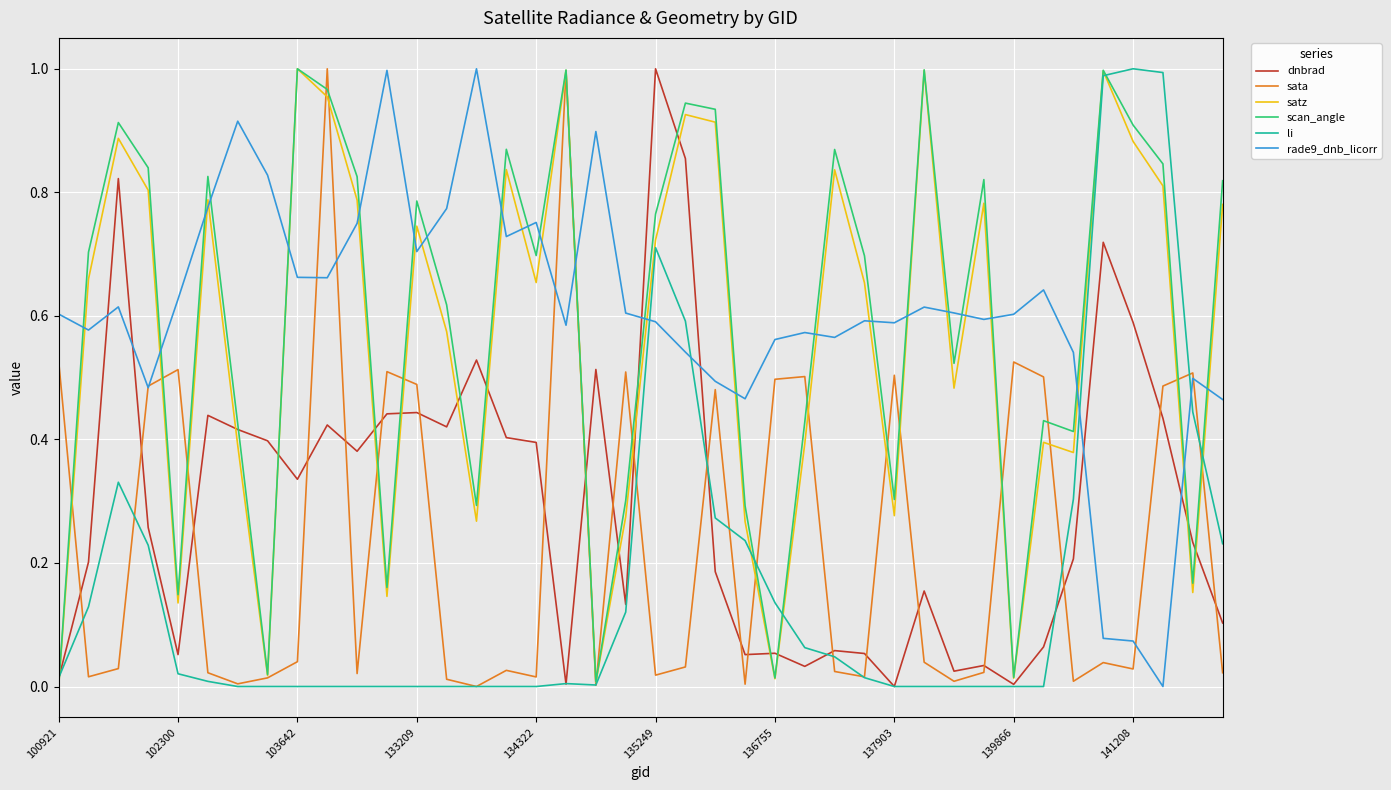

How many times do dnbrad and rade9_dnb_licorr cross each other?

6